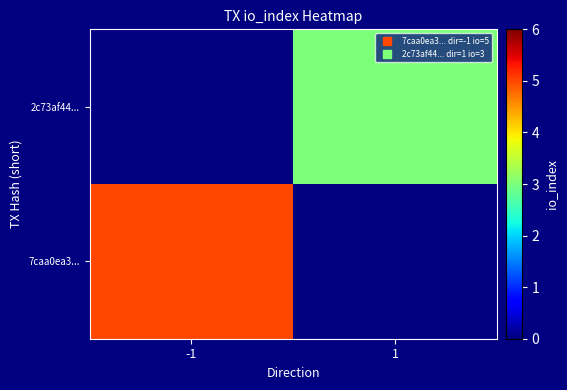

List the series in order of their peak value, lowest first.

2c73af44..., 7caa0ea3...